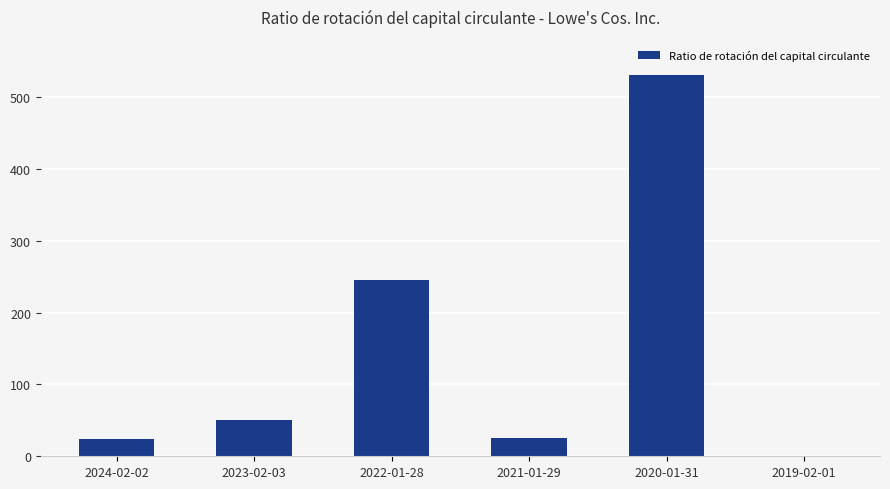

What is the sum of the values at 2022-01-28 and 2019-02-01?

245.5